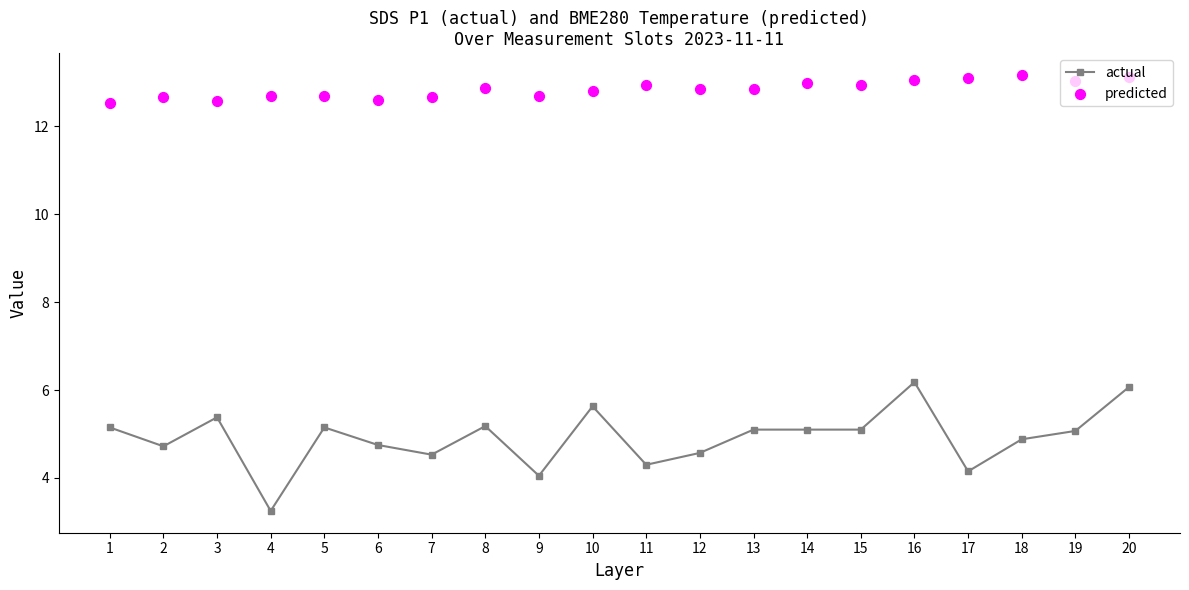

Which series reaches the minimum Y coordinate?

actual